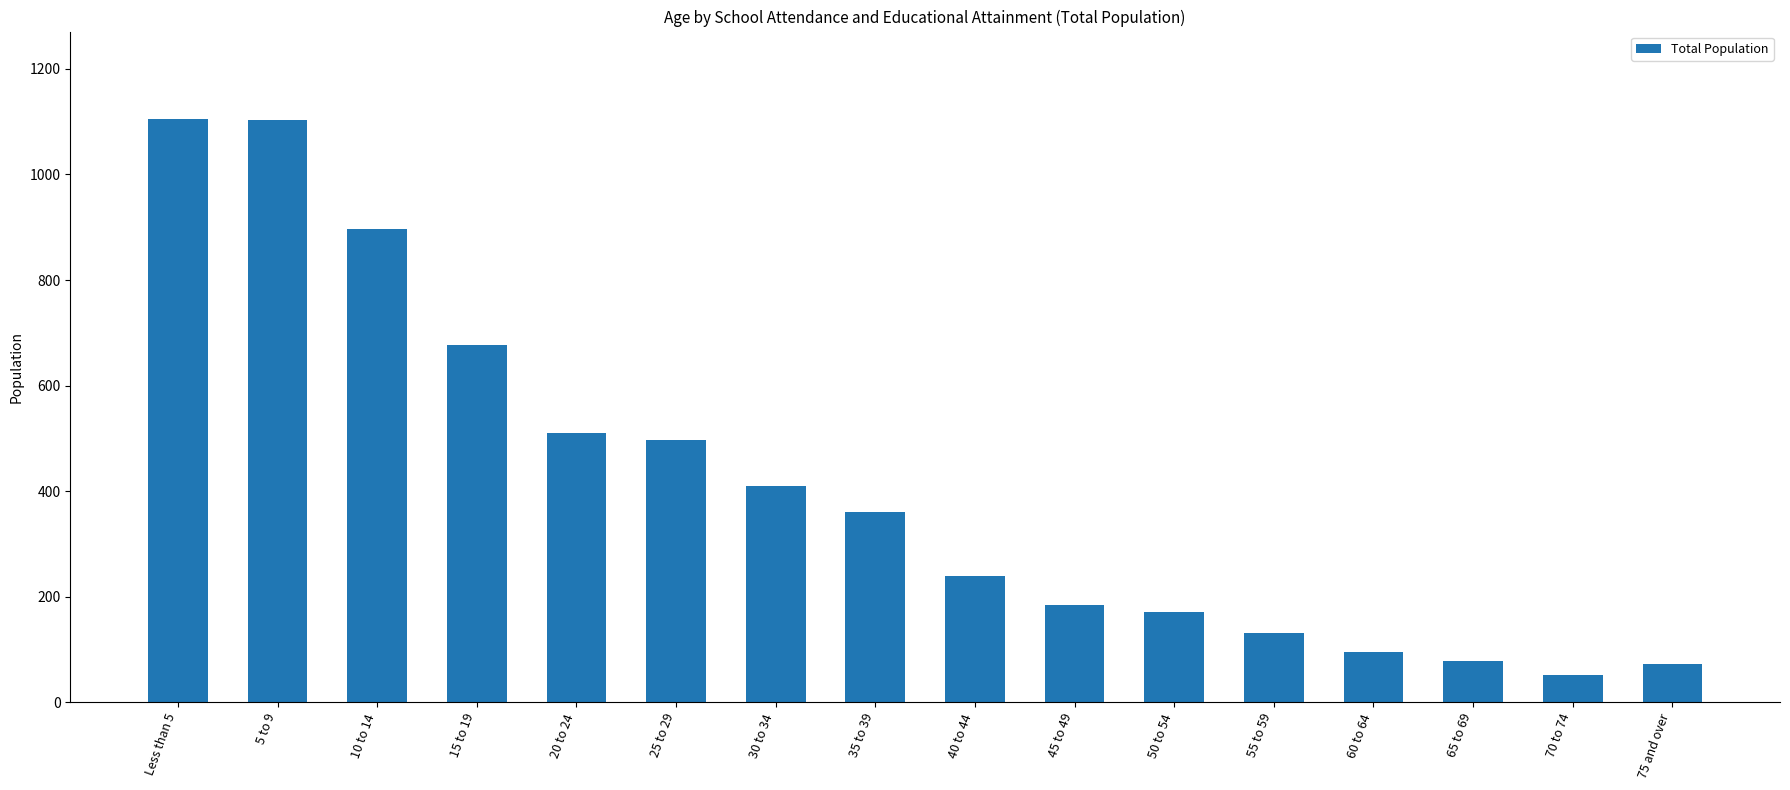

True or false: the data shows 131 at 55 to 59.

True